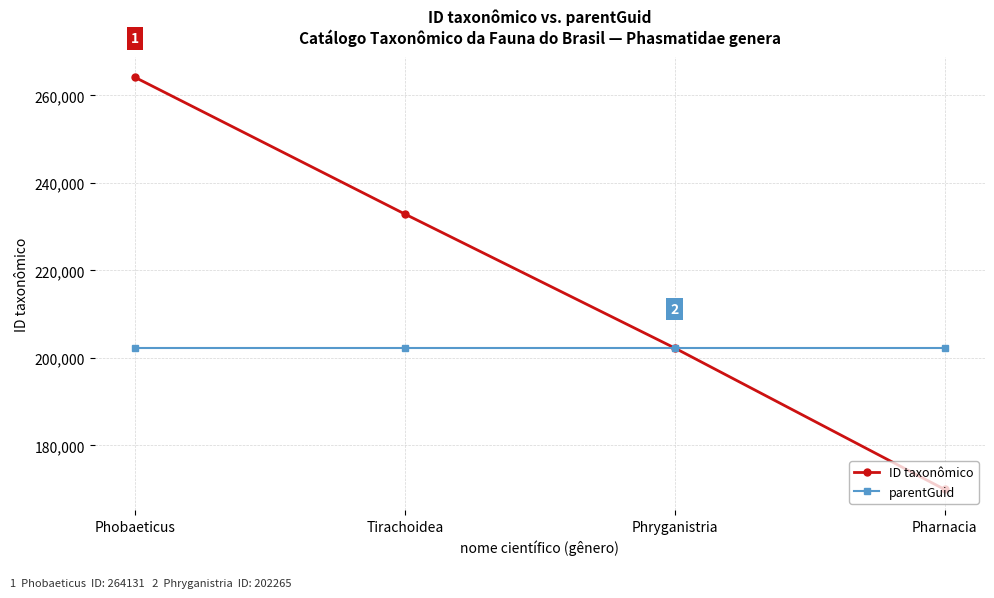

What are all the series names shown in the legend?

ID taxonômico, parentGuid